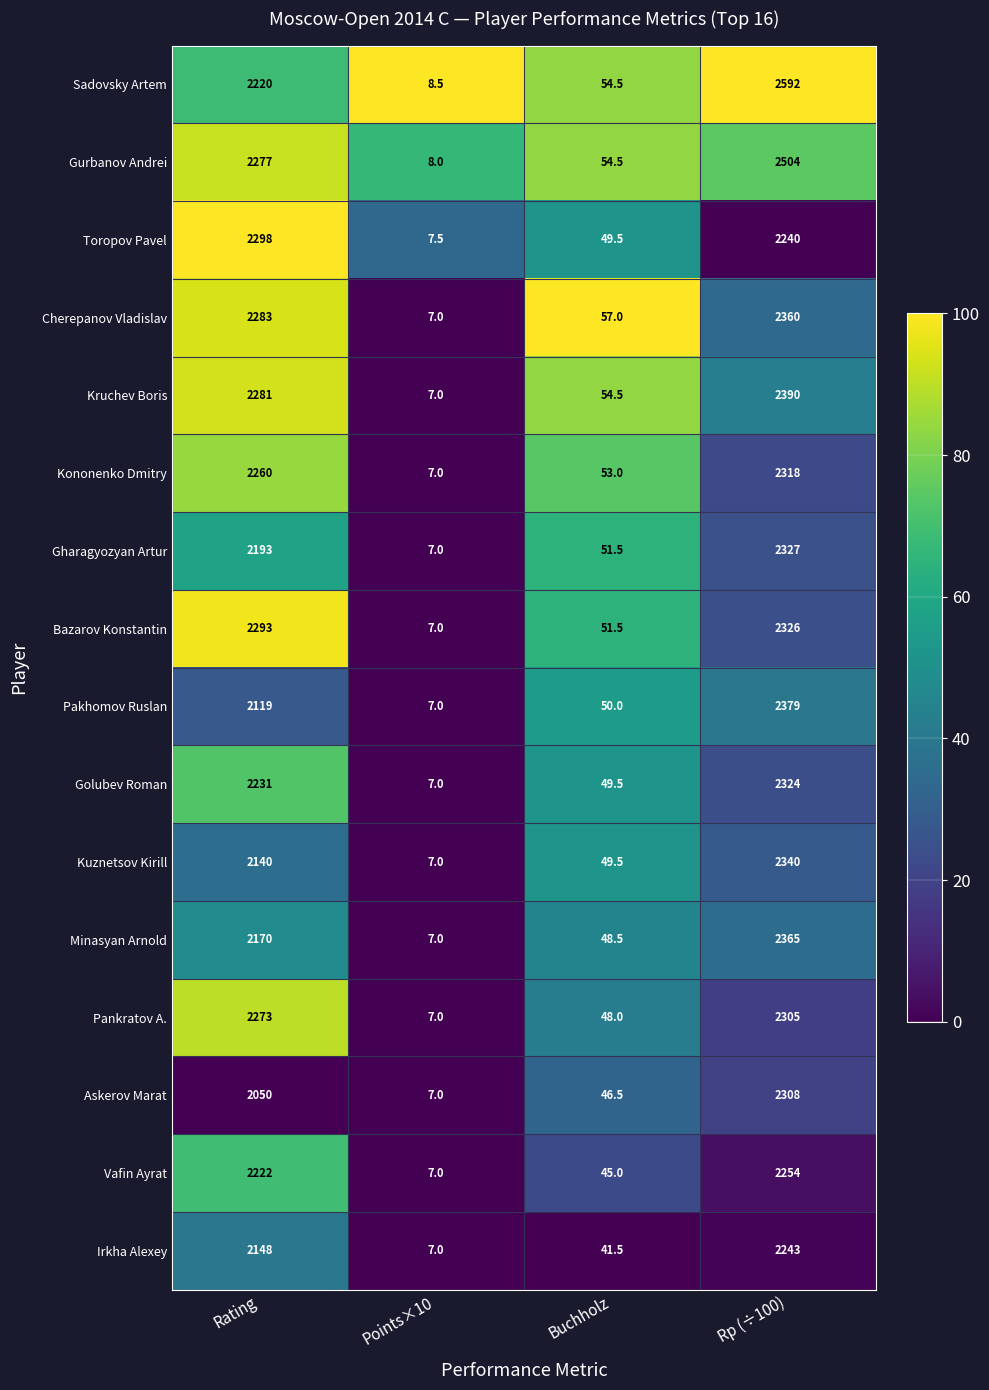

What is the maximum value shown in the chart?

2592.0